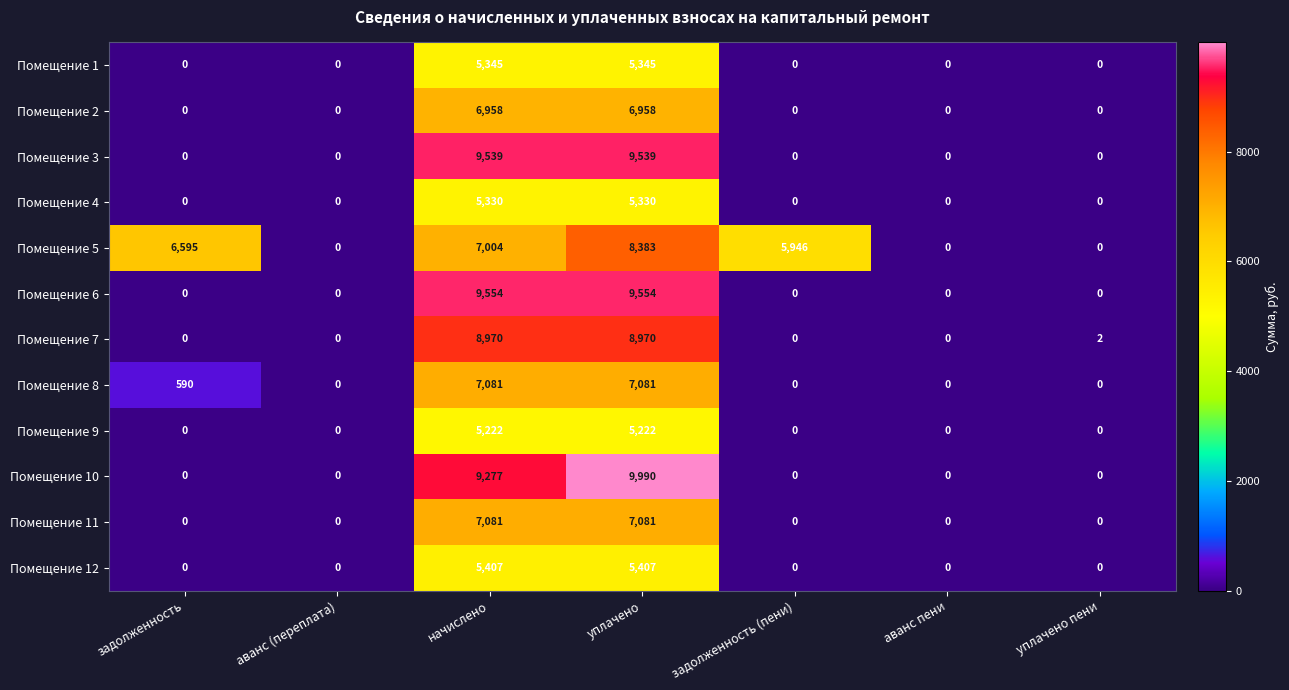

Which series has the widest spread of values?

Помещение 10